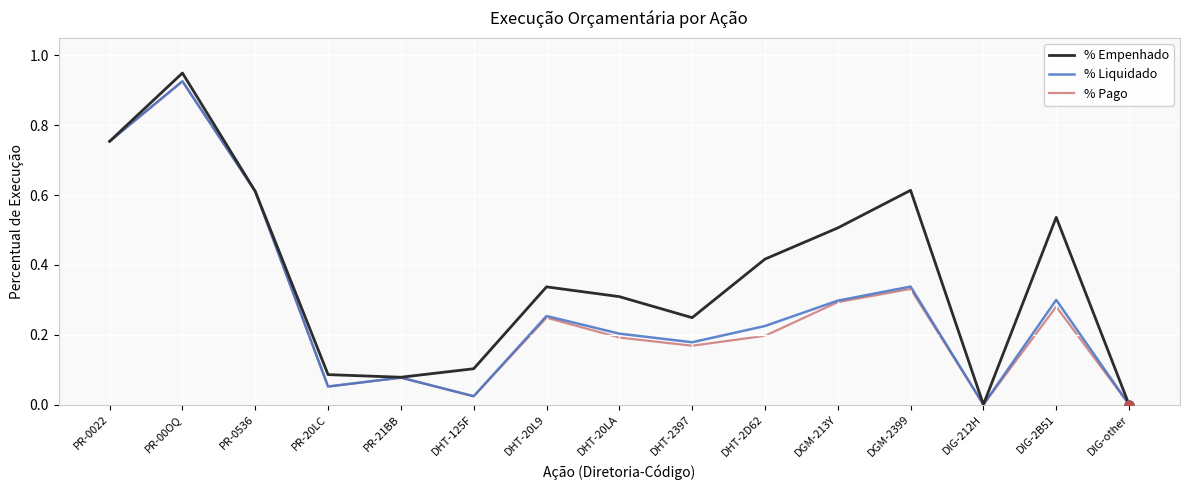

Is the value of % Liquidado at DIG-212H greater than the value of % Pago at DHT-20L9?

No